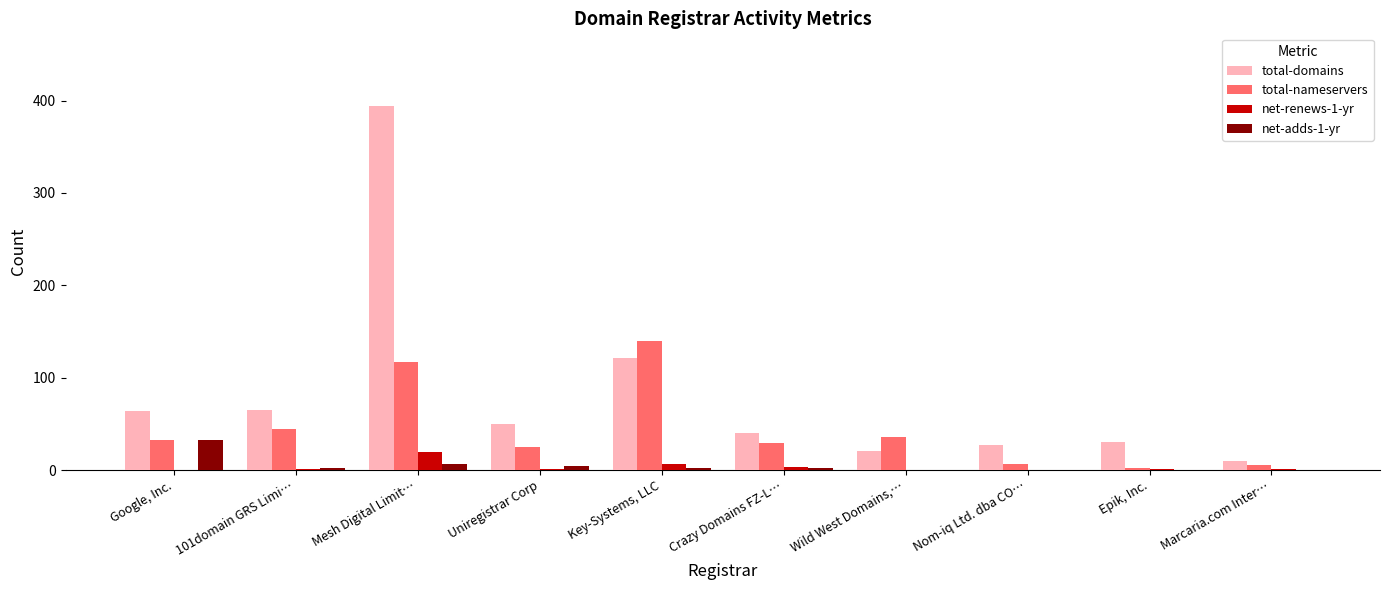

What is the approximate value of total-domains at Wild West Domains,…?

21